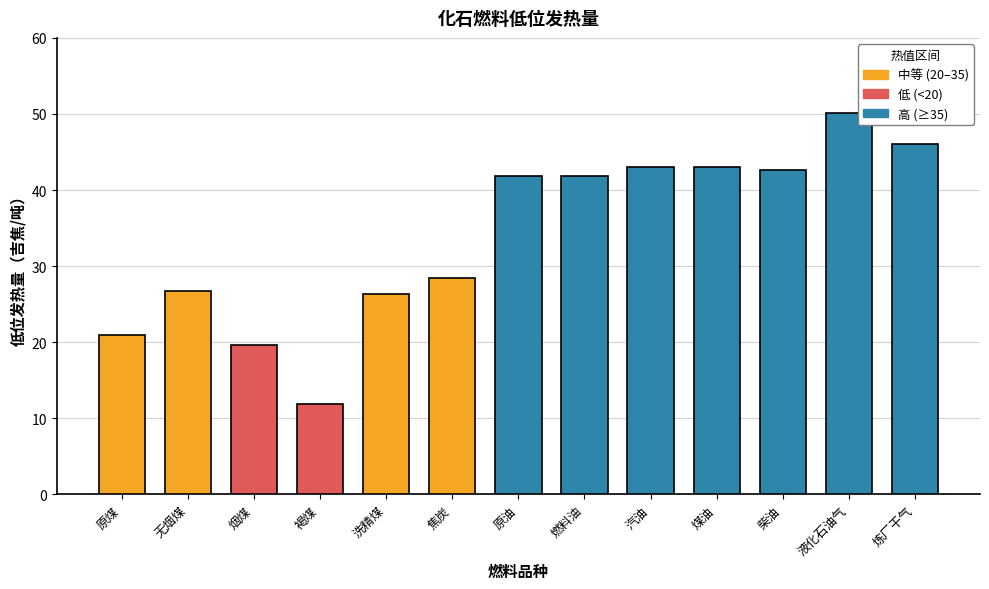

The value at 无烟煤 is 17.3. True or false?

False